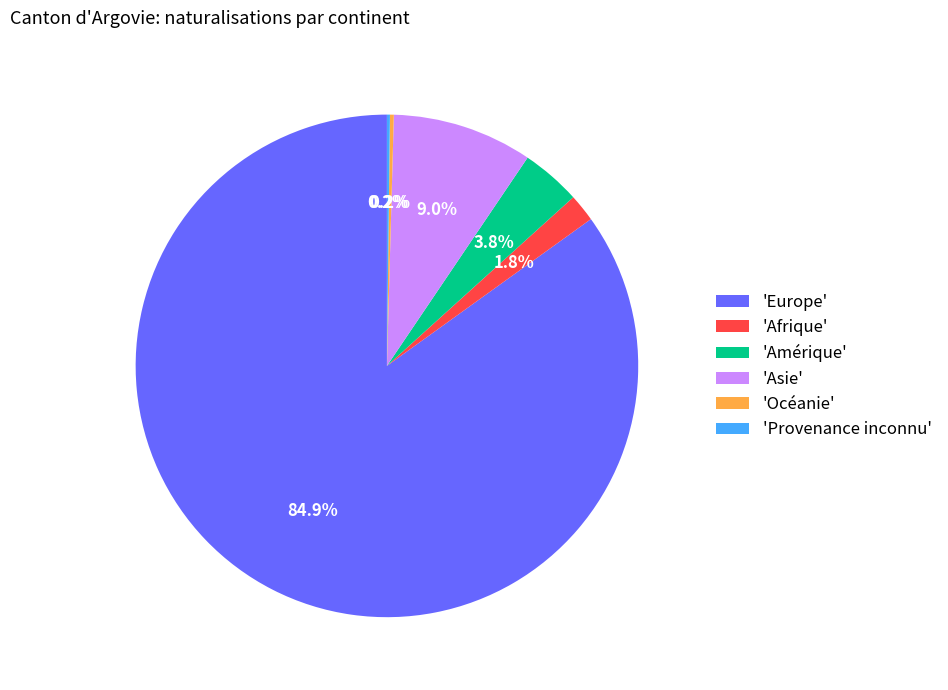

To the nearest percent, what is the difference between the largest and smallest slice percentages?

85%